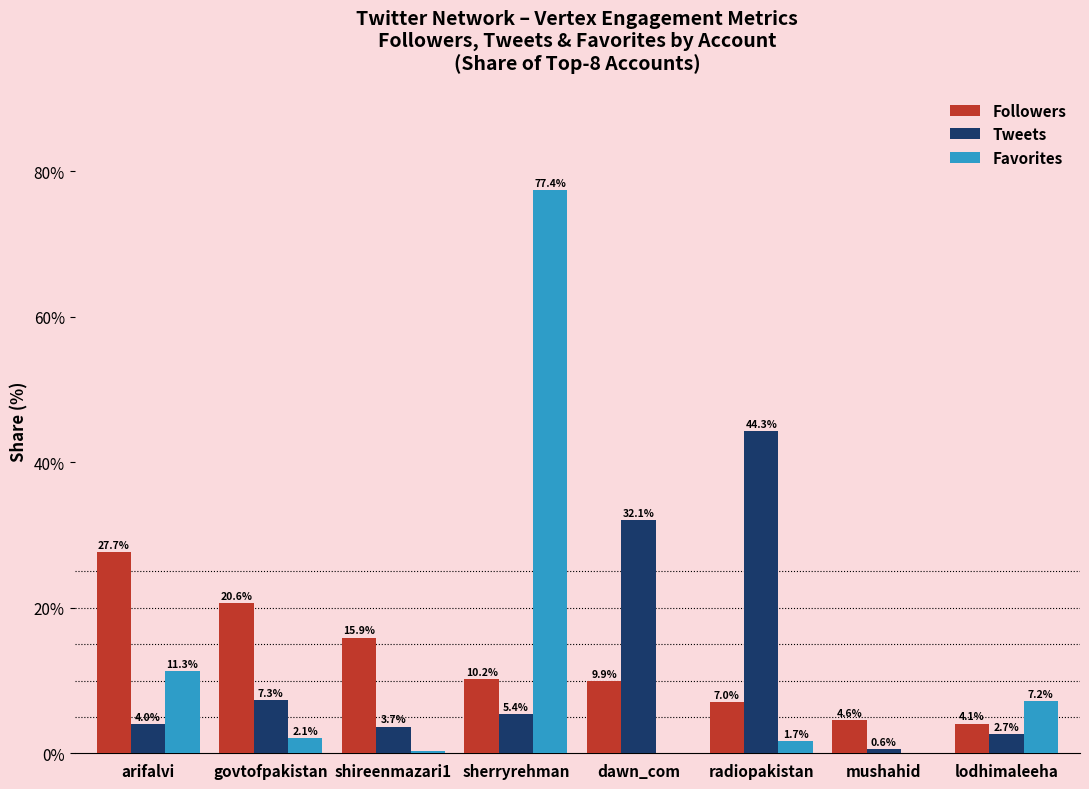

Is the value of Favorites at shireenmazari1 greater than the value of Followers at dawn_com?

No